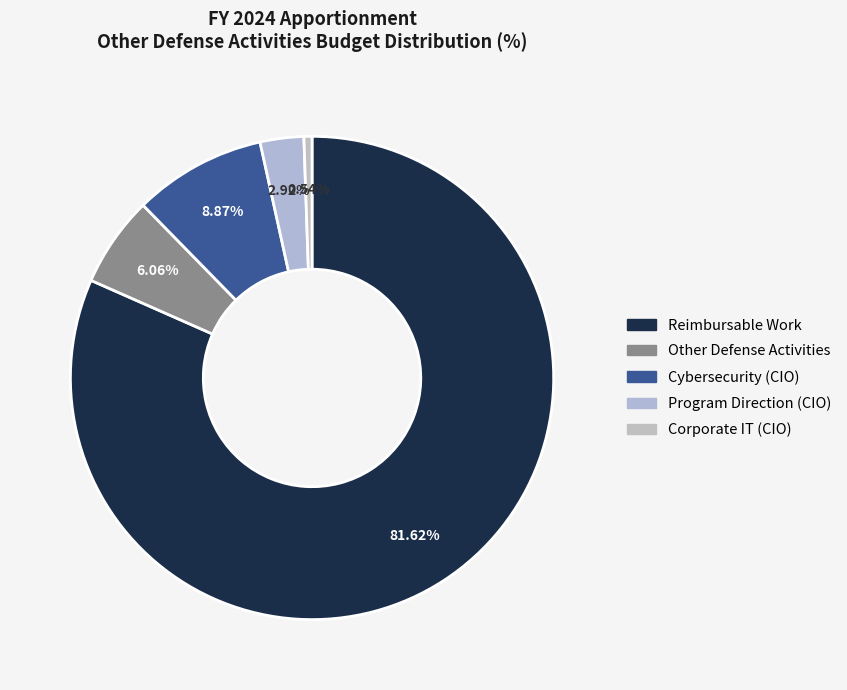

Is there a majority slice in this chart?

Yes